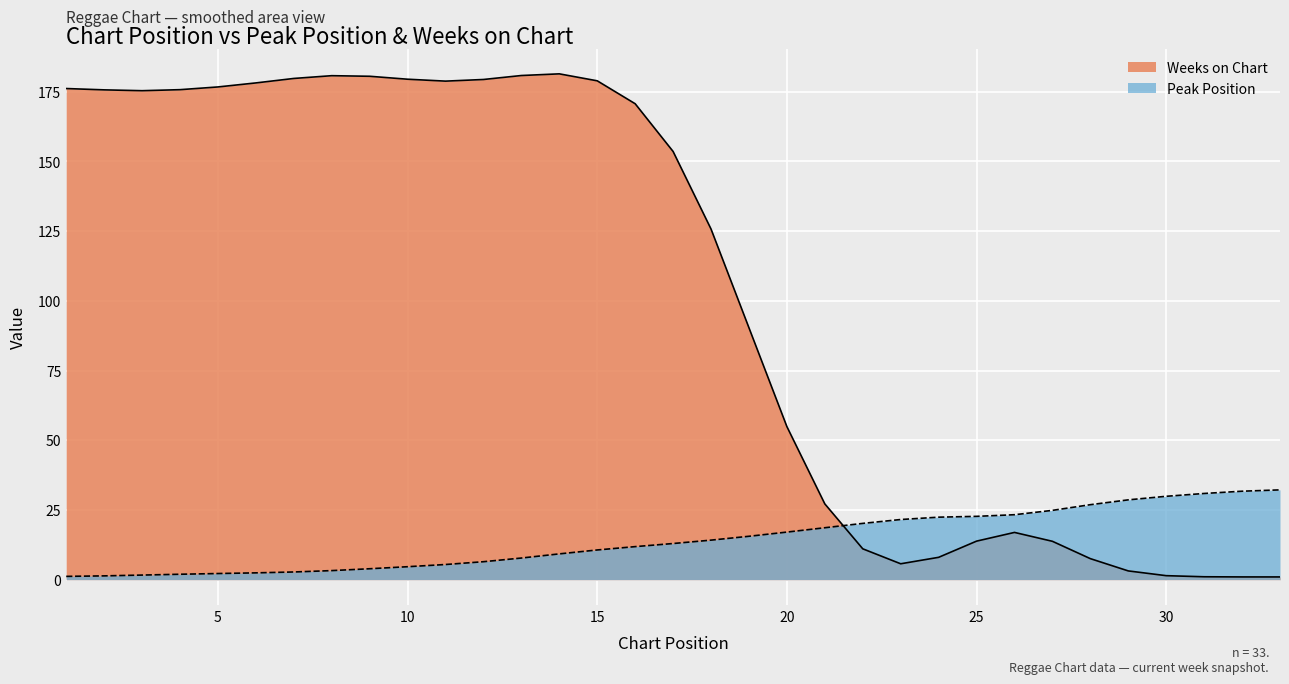

Reading left to right, what are all the values shown in this chart?

Peak Position: 1=1.2	2=1.4	3=1.7	4=2.0	5=2.2	6=2.5	7=2.8	8=3.3	9=3.9	10=4.7	11=5.5	12=6.5	13=7.8	14=9.3	15=10.7	16=11.9	17=13.0	18=14.2	19=15.6	20=17.1	21=18.6	22=20.2	23=21.6	24=22.4	25=22.7	26=23.3	27=24.9	28=26.9	29=28.6	30=29.9	31=30.9	32=31.7	33=32.2
Weeks on Chart: 1=176.1	2=175.6	3=175.3	4=175.7	5=176.7	6=178.1	7=179.7	8=180.7	9=180.5	10=179.4	11=178.8	12=179.3	13=180.8	14=181.4	15=178.9	16=170.7	17=153.5	18=125.7	19=90.3	20=54.9	21=27.2	22=11.1	23=5.7	24=8.0	25=13.8	26=17.0	27=13.8	28=7.6	29=3.2	30=1.5	31=1.1	32=1.0	33=1.0